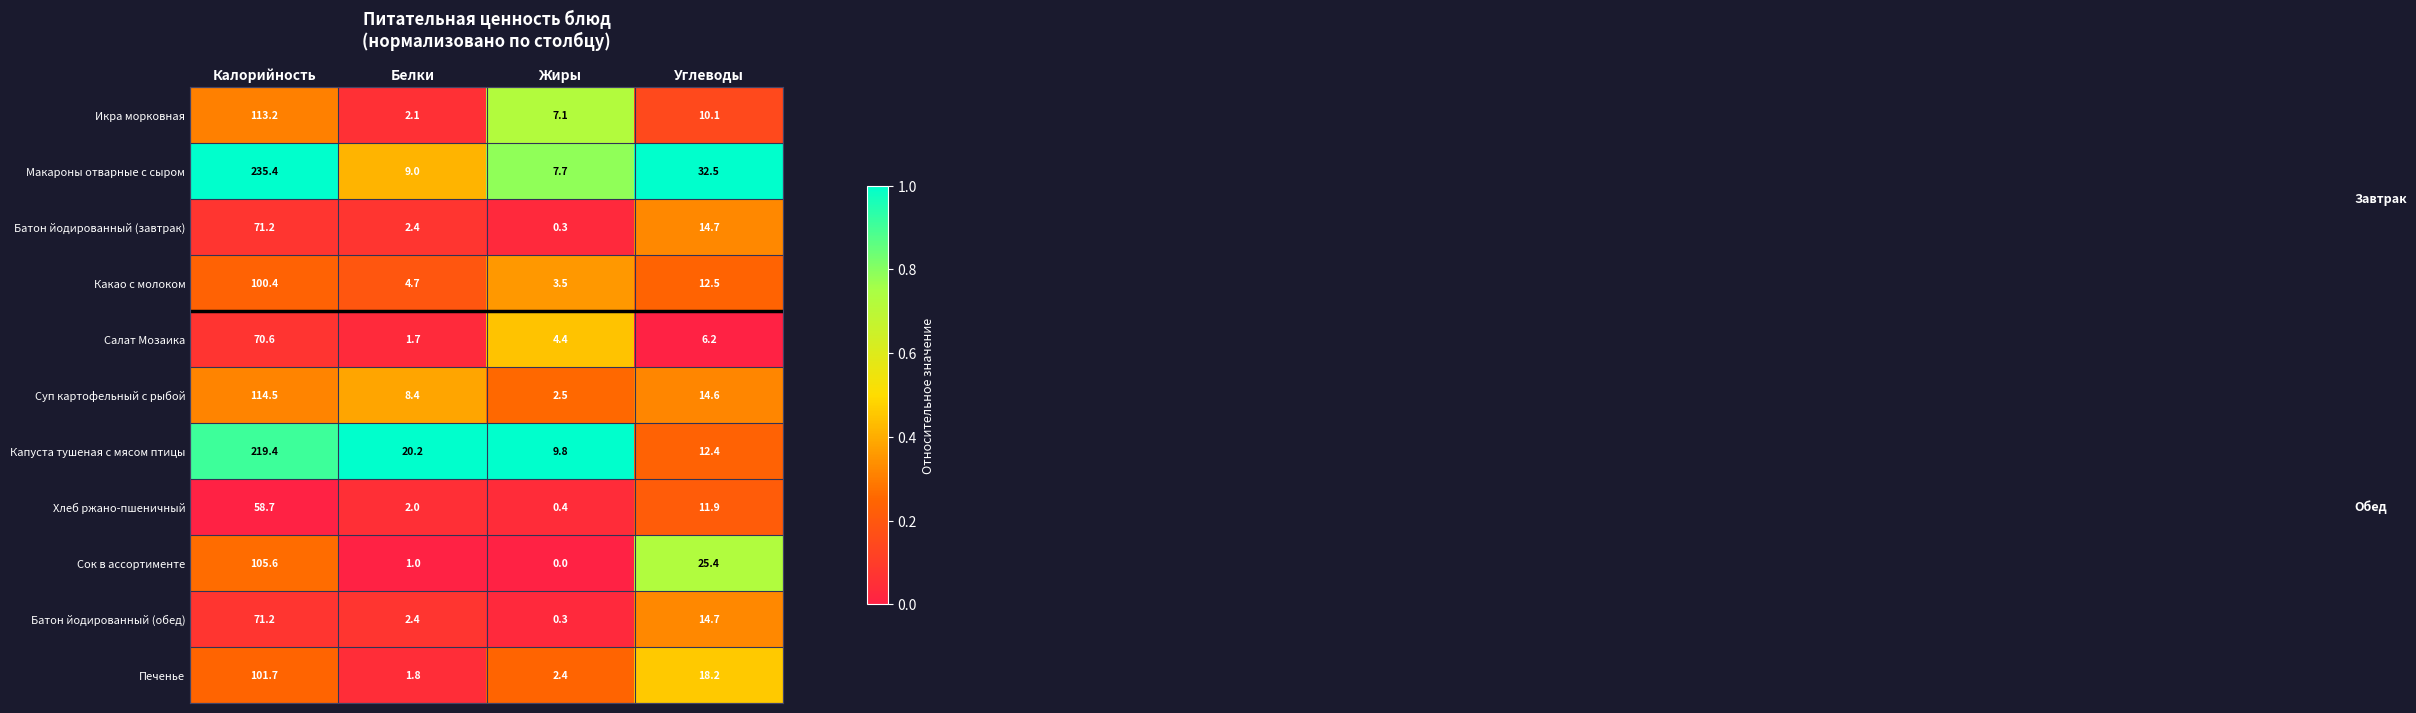

Which series has the largest range (max minus min)?

Макароны отварные с сыром